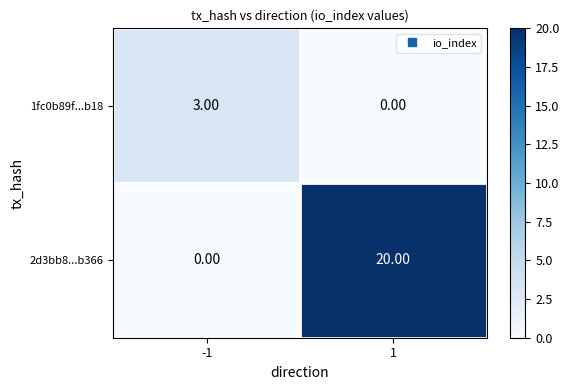

What is the average value of the 2d3bb8...b366 series?

10